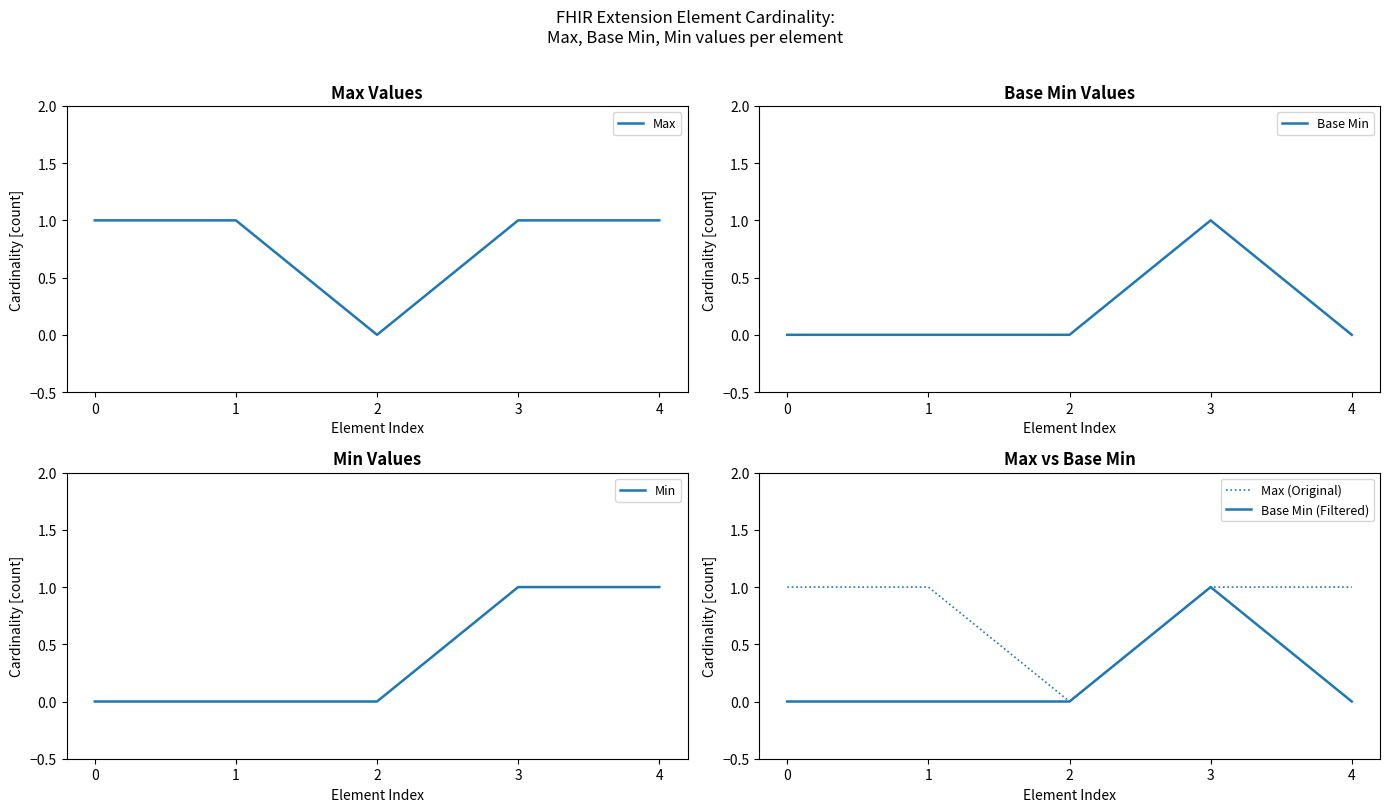

How many Max values are between 1 and 2?

4